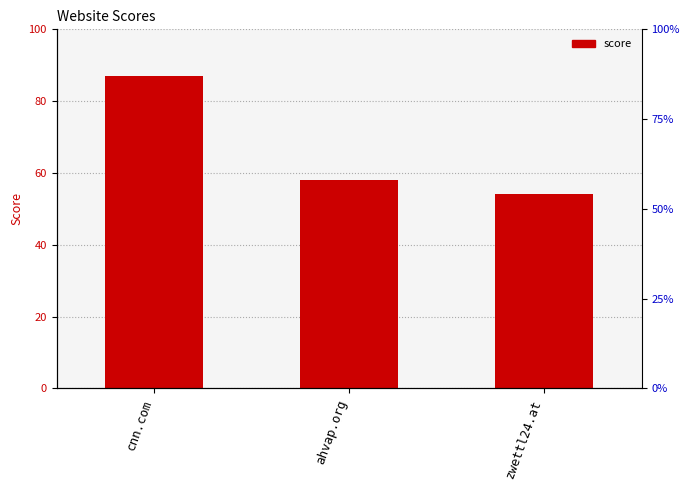

How many values are between 54 and 87?

3